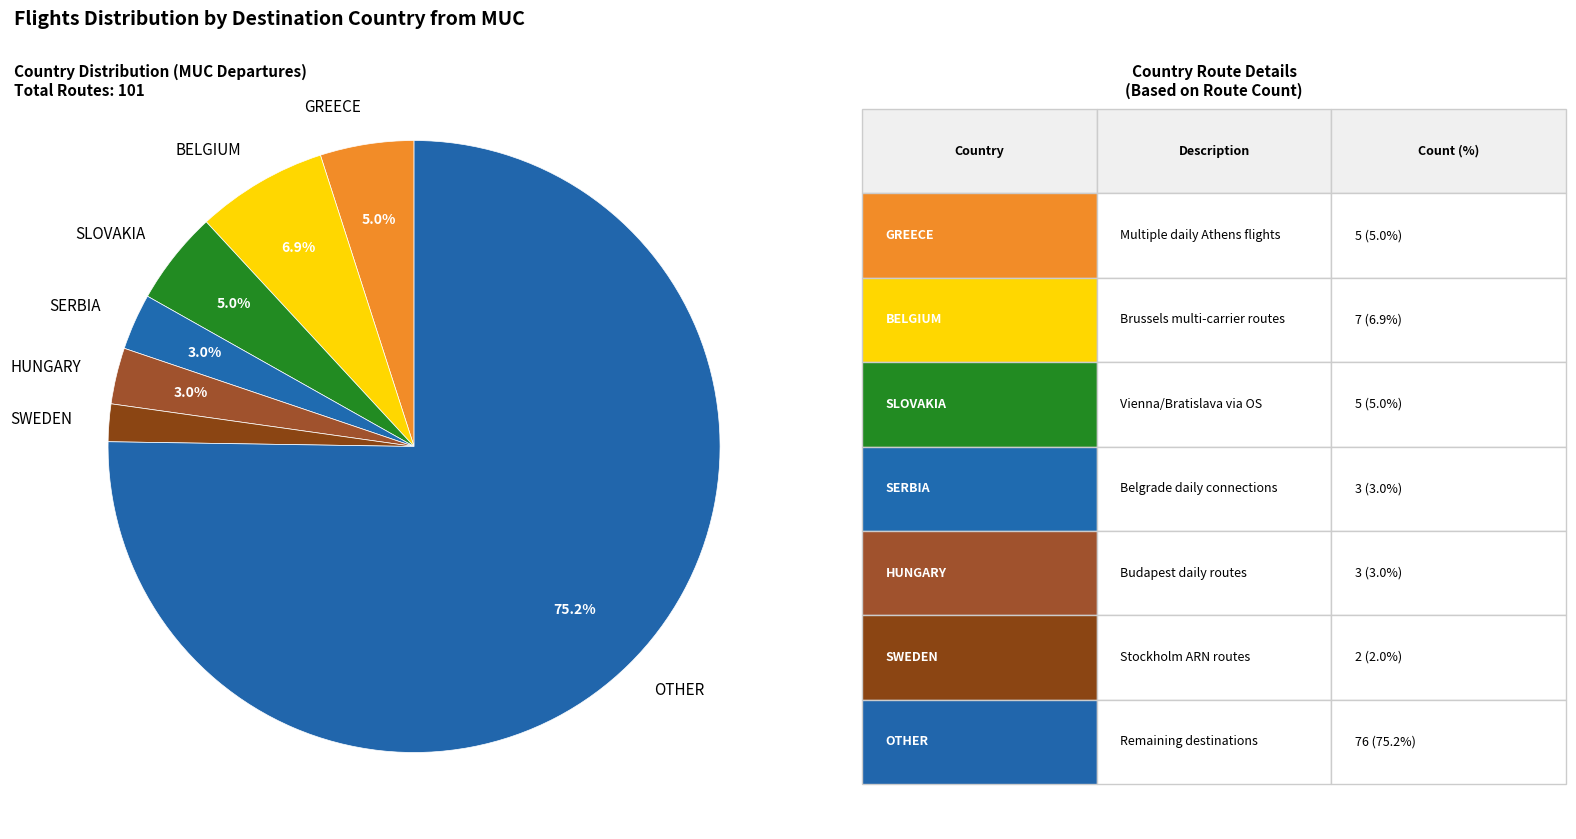

To the nearest percent, what portion does SWEDEN represent?

2%